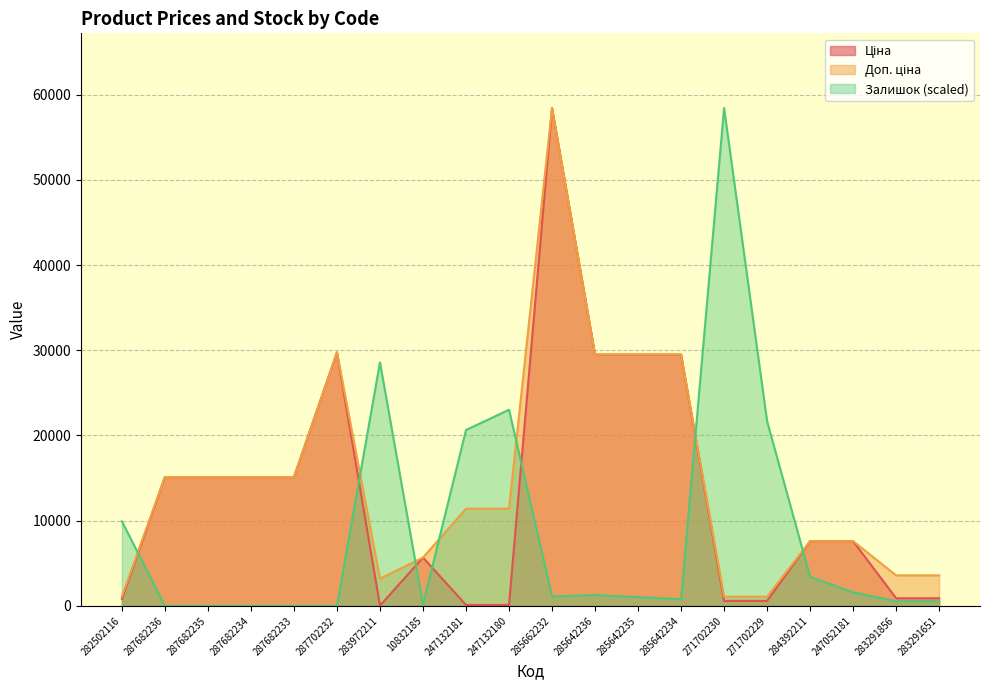

List the series in order of their peak value, highest first.

Ціна, Доп. ціна, Залишок